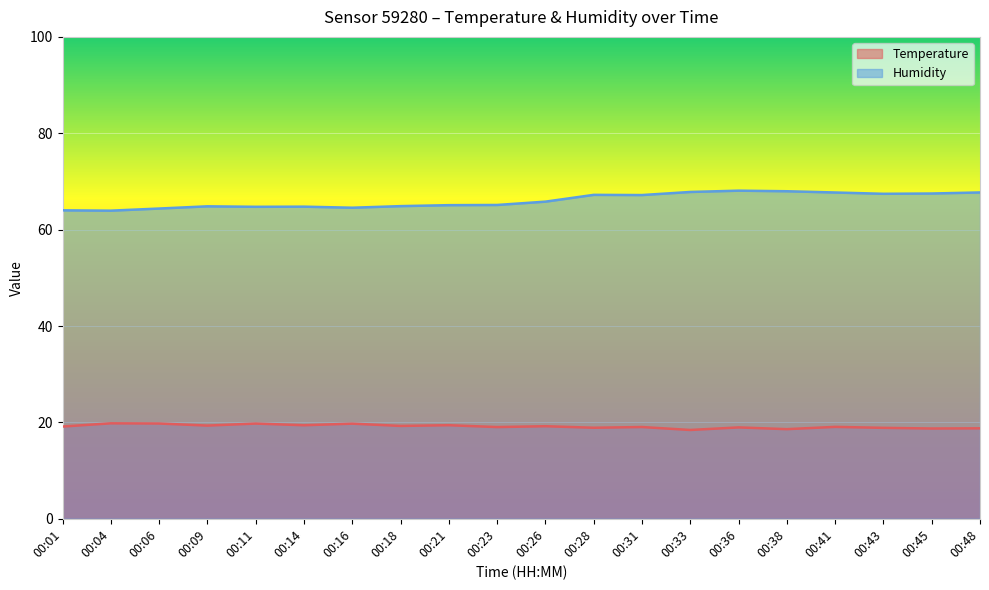

What are all the series names shown in the legend?

Temperature, Humidity